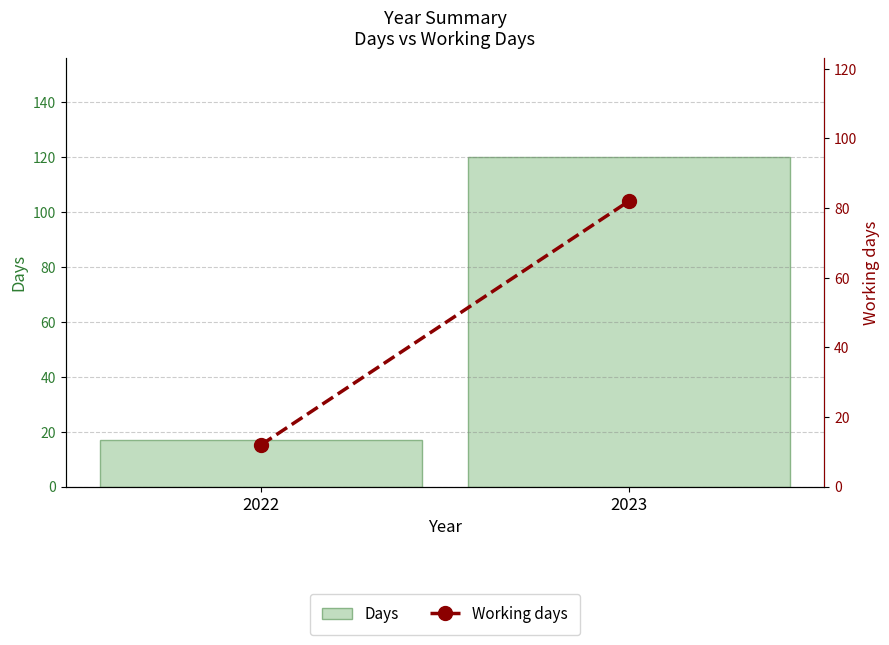

Rank the categories by Days value from lowest to highest.

2022, 2023